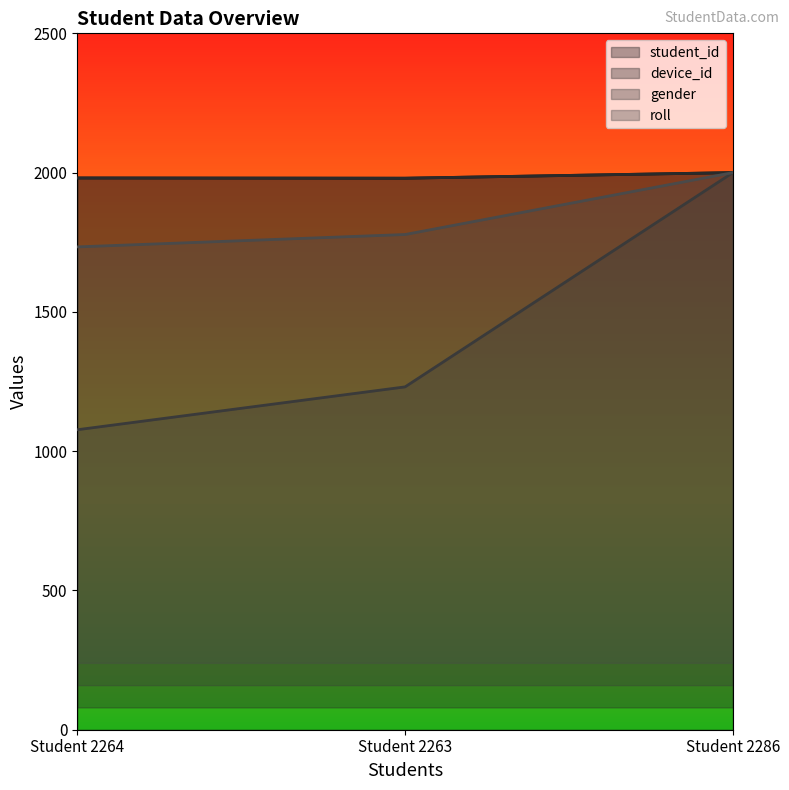

At which label does student_id first exceed 1980?

2010-01-01